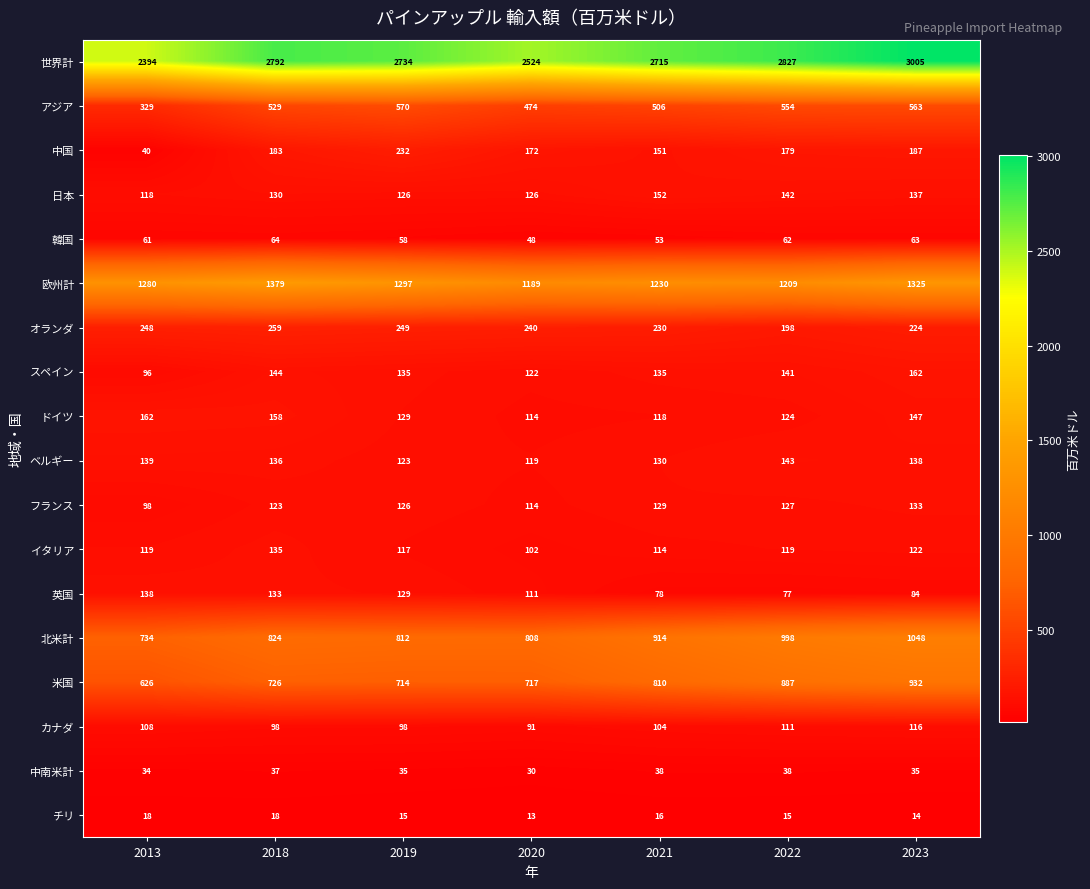

What is the total value across all series at 2021?

7623